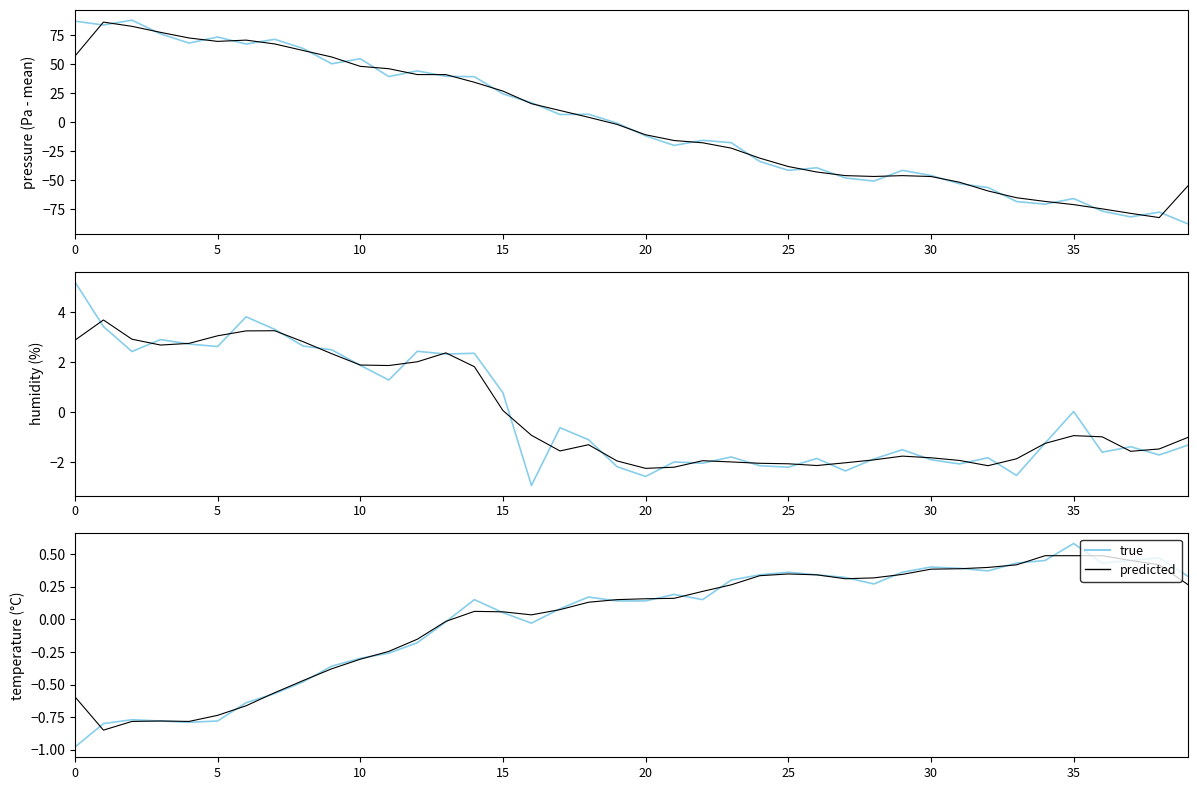

How many interior local valleys does the predicted series have?

4